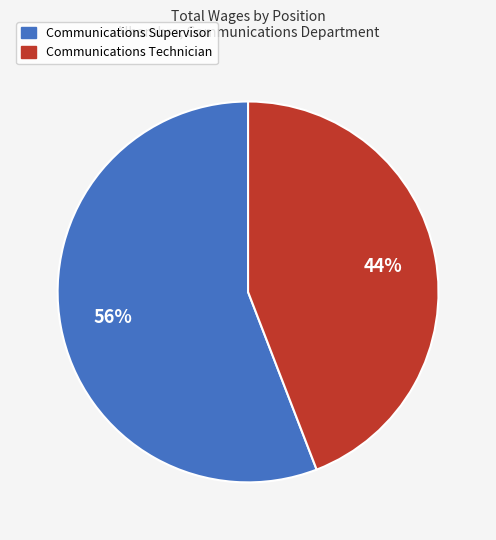

To the nearest percent, what is the average slice percentage?

50%